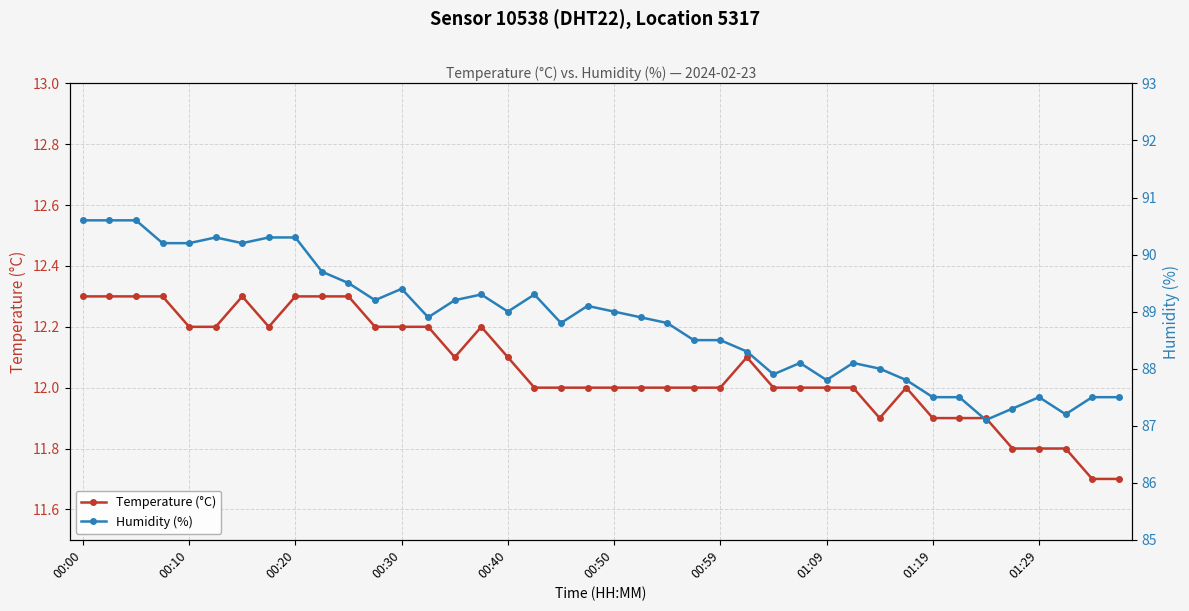

What is the maximum value for Temperature (°C)?

12.3